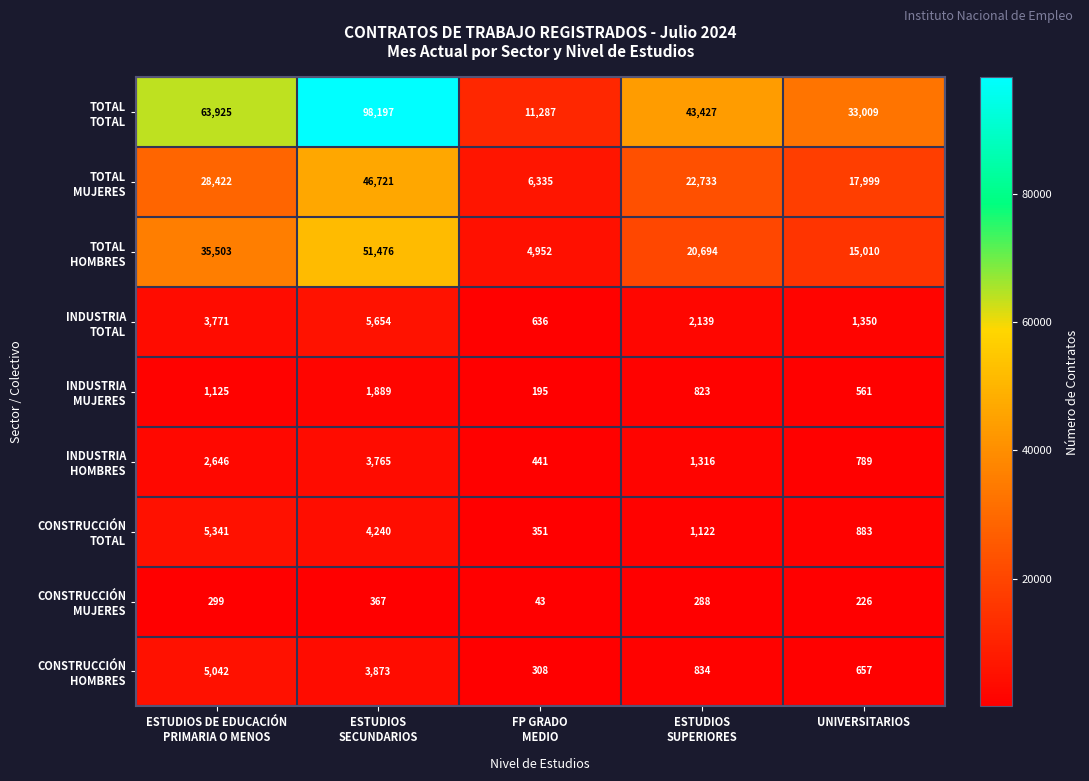

What is the minimum value shown in the chart?

43